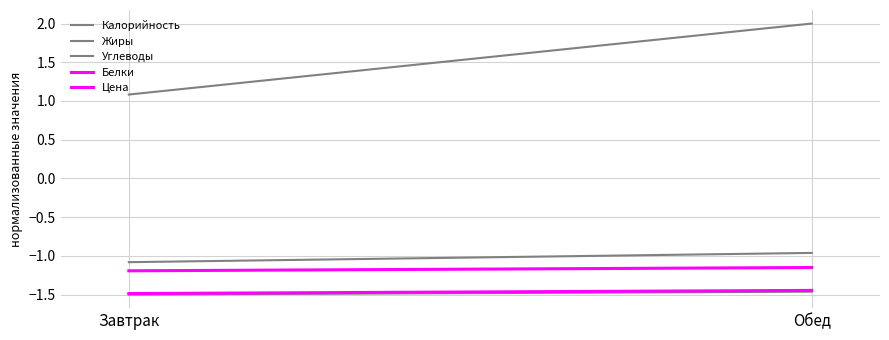

Where is Цена nearest to the value -1?

Обед